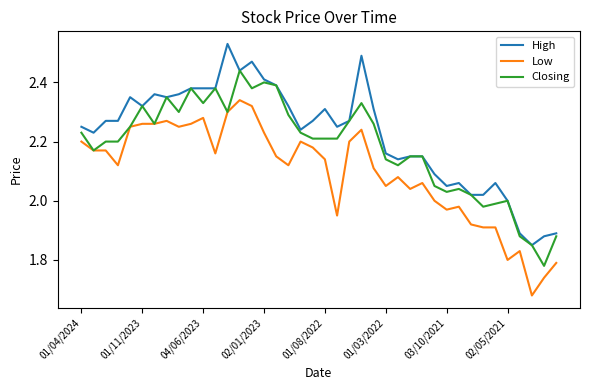

What are all the series names shown in the legend?

High, Low, Closing